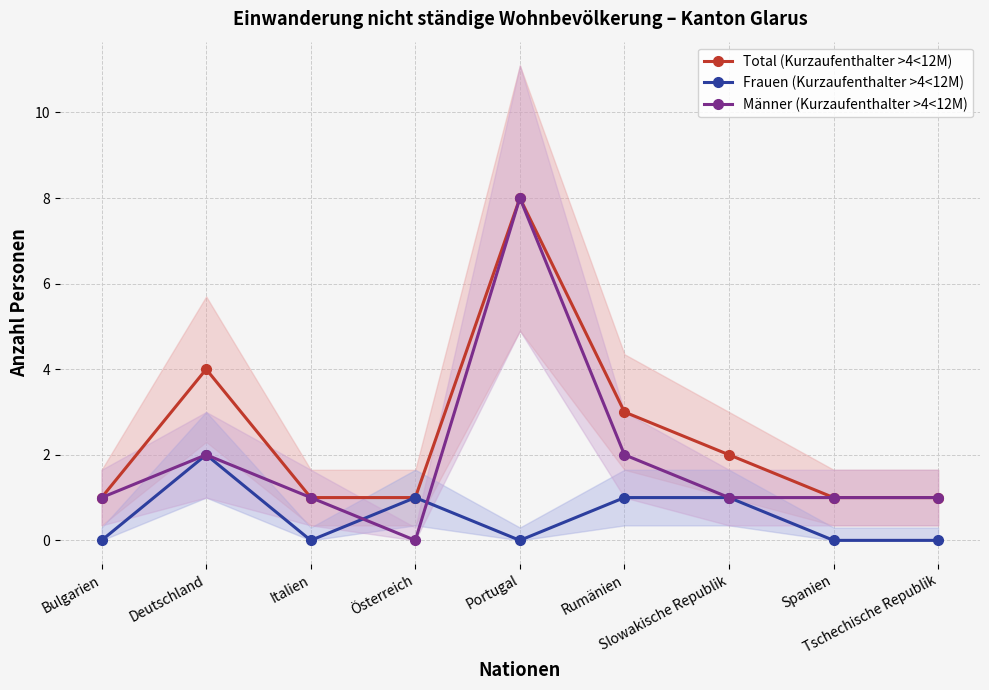

What is the label of the 5th point from the left?

Portugal